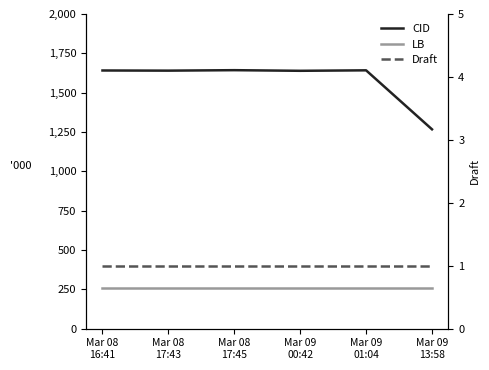

Rank the categories by Draft value from highest to lowest.

Mar 08
16:41, Mar 08
17:43, Mar 08
17:45, Mar 09
00:42, Mar 09
01:04, Mar 09
13:58